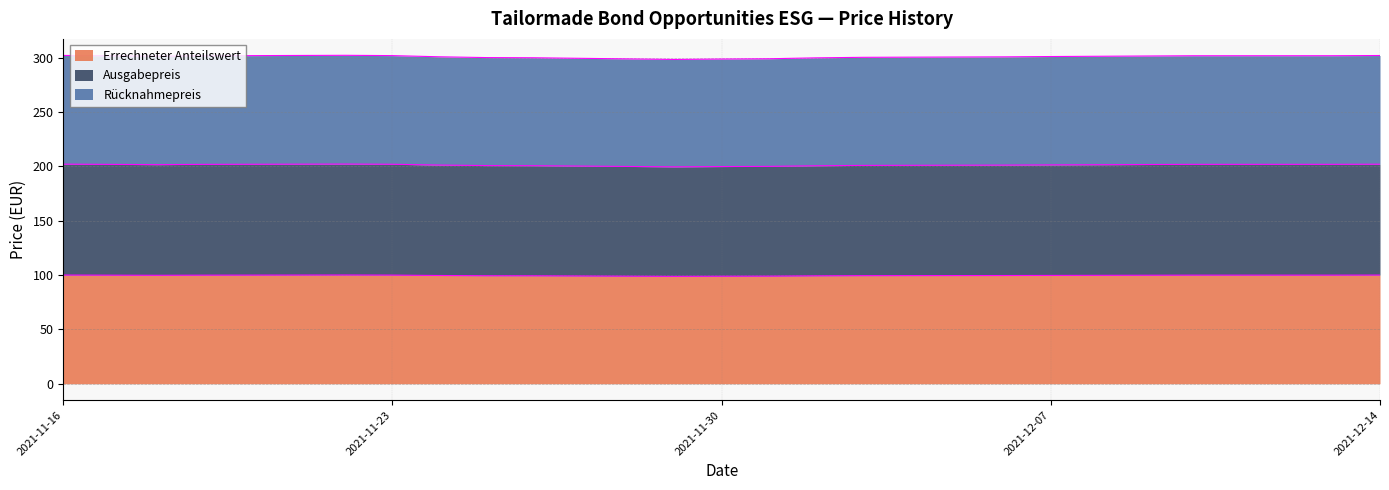

Which has a higher value, 2021-11-30 or 2021-12-10?

2021-12-10